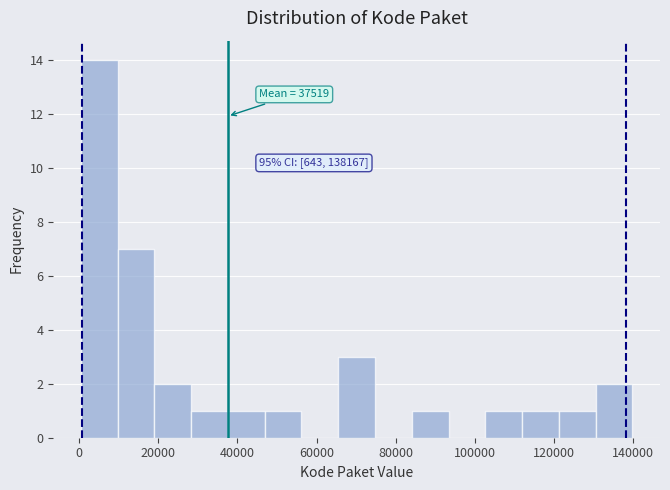

Which range on the x-axis has the tallest bar?

0 to 10000